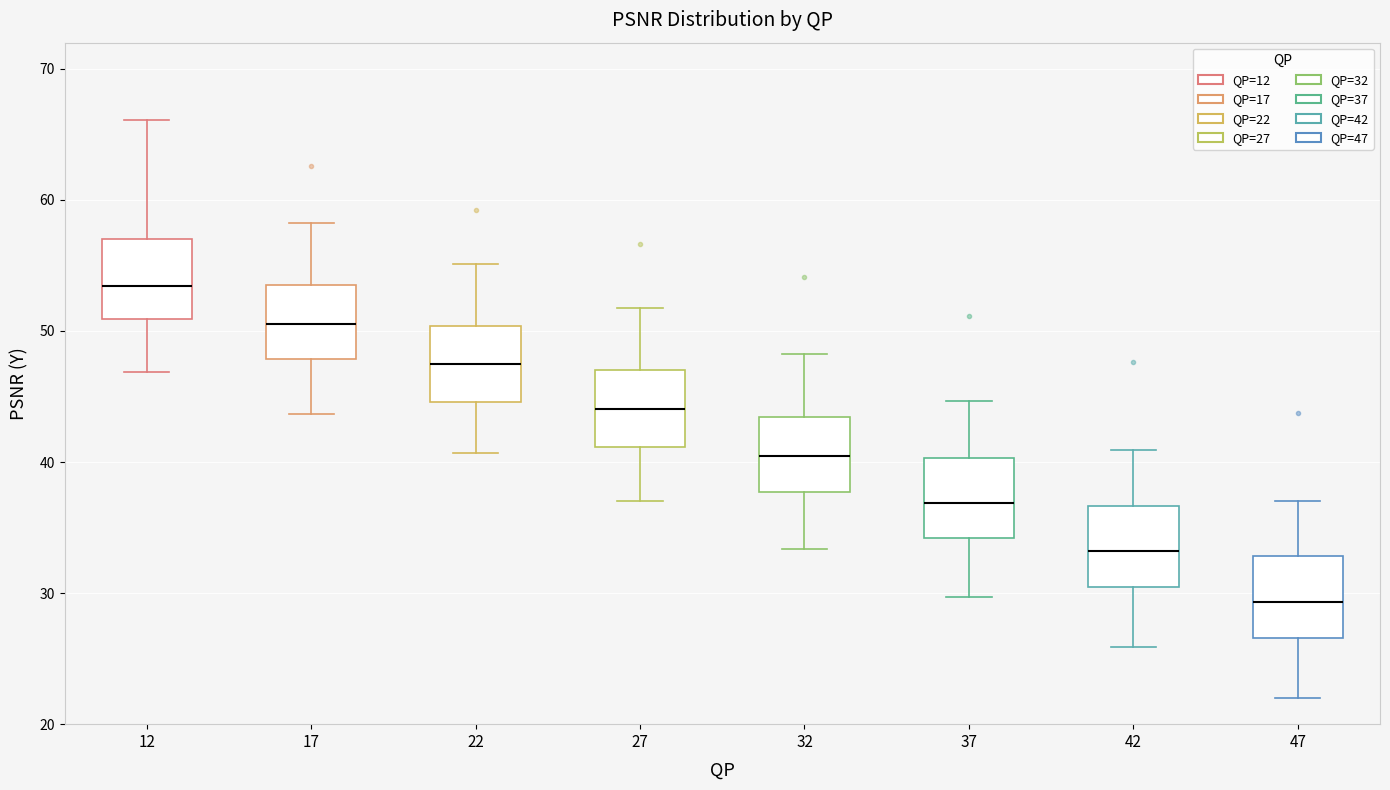

Which box's median line is the lowest?

47